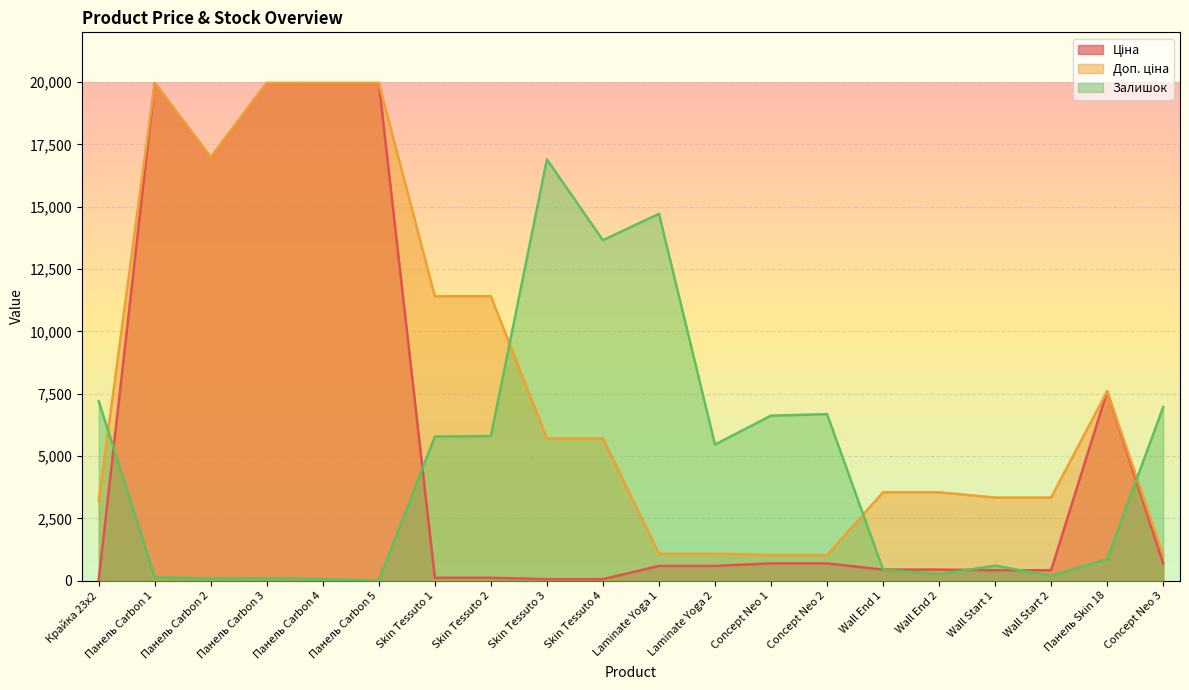

What is the sum of the Доп. ціна values at Skin Tessuto 3 and Панель Carbon 3?

25669.2